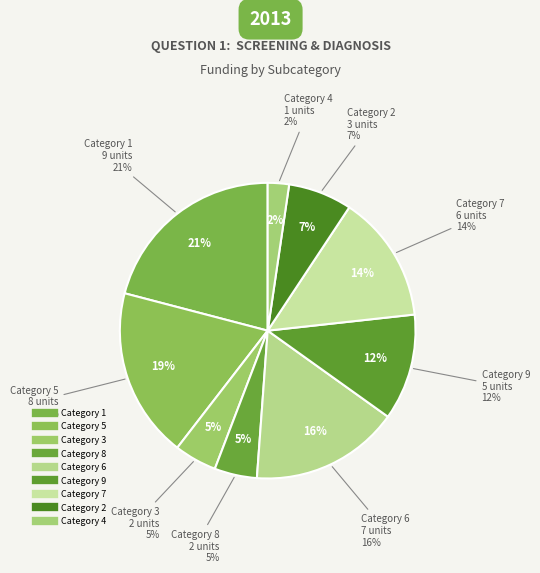

How much of the chart is everything except 5?

81.4%